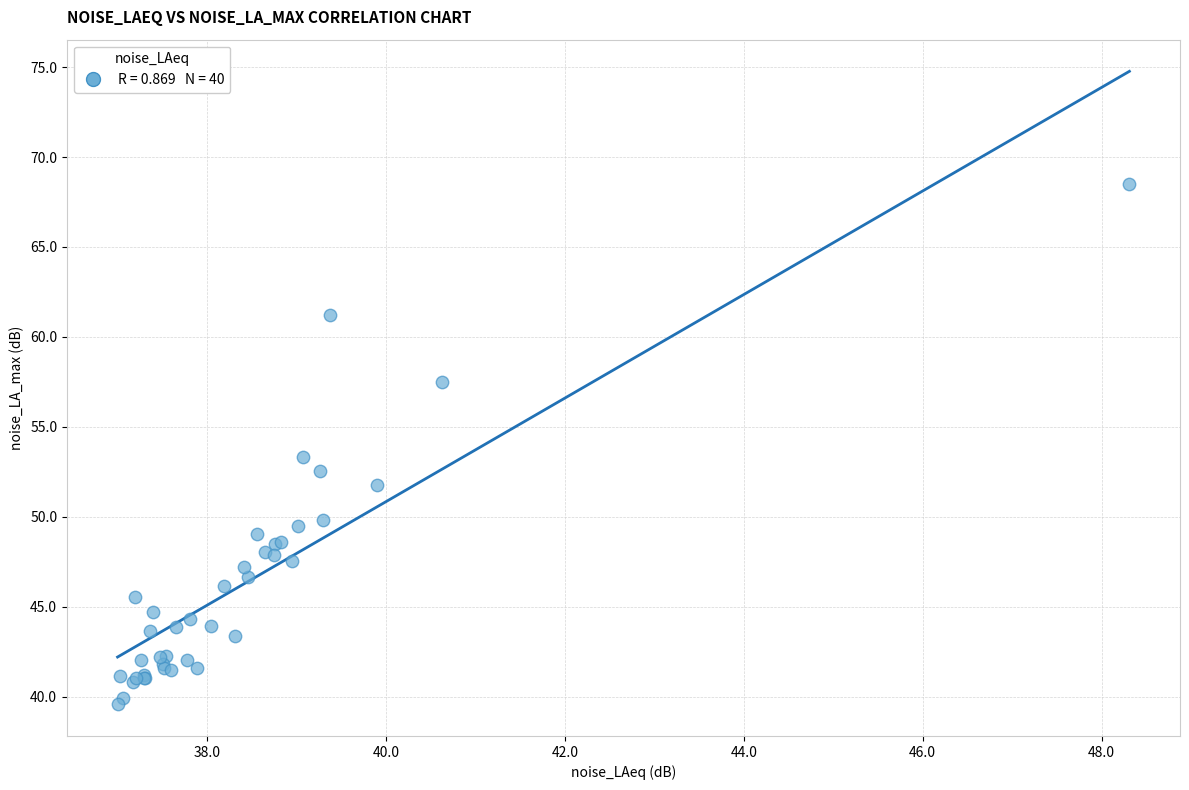

What Y value in the scatter plot is closest to 54?

53.3